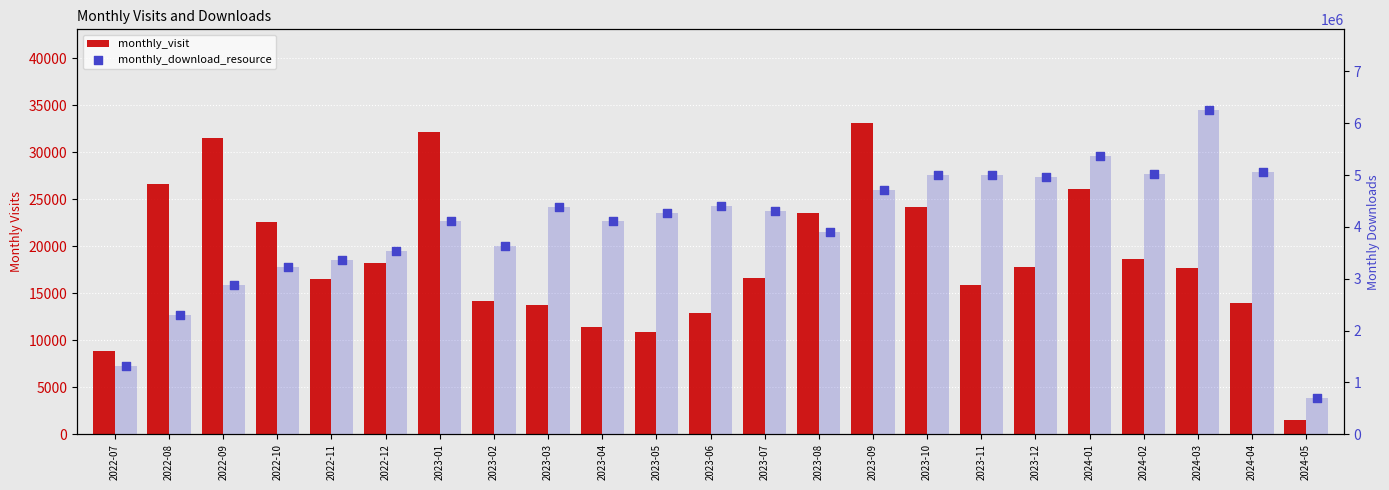

Which series reaches the minimum Y coordinate?

monthly_visit